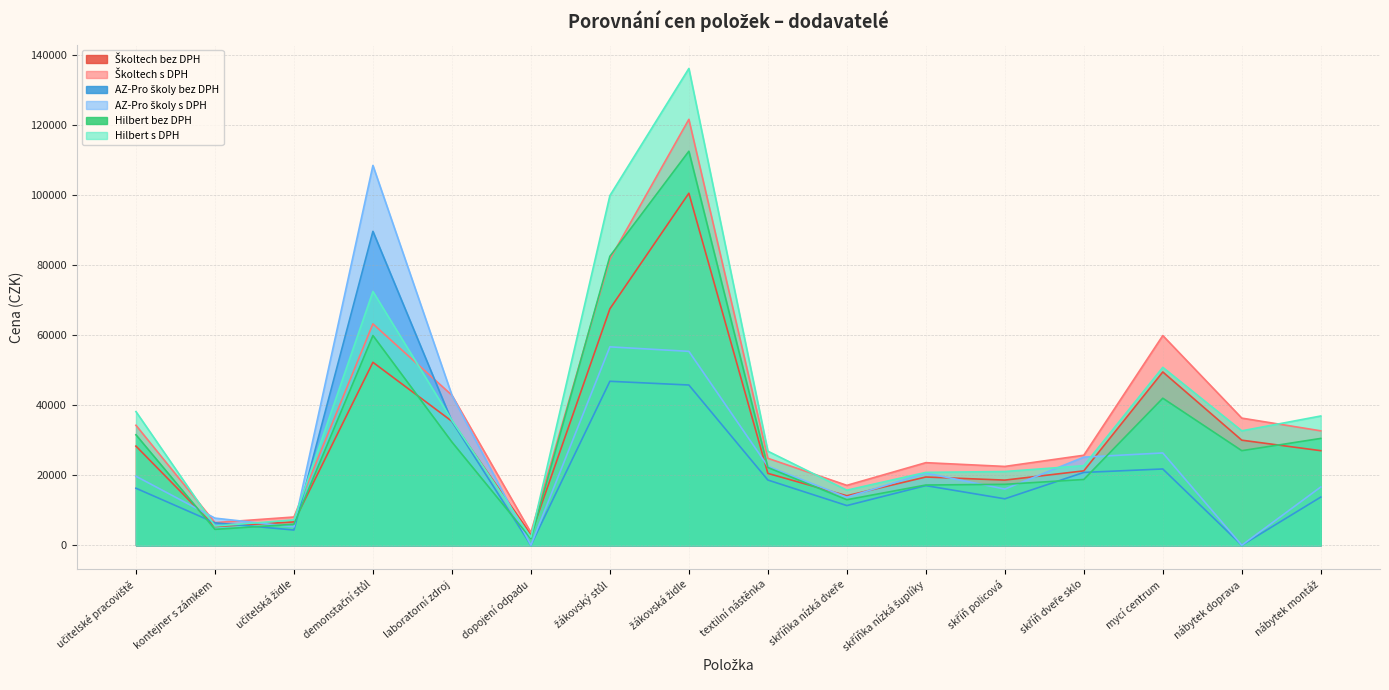

Reading right to left, list all the values displayed in this chart.

Školtech bez DPH: nábytek montáž=27000.0	nábytek doprava=30000.0	mycí centrum=49476.0	skříň dveře sklo=21240.0	skříň policová=18600.0	skříňka nízká šuplíky=19488.0	skříňka nízká dveře=14136.0	textilní nástěnka=20520.0	žákovská židle=100500.0	žákovský stůl=67500.0	dopojení odpadu=3000.0	laboratorní zdroj=35400.0	demonstační stůl=52236.0	učitelská židle=6666.0	kontejner s zámkem=5340.0	učitelské pracoviště=28308.0
Školtech s DPH: nábytek montáž=32670.0	nábytek doprava=36300.0	mycí centrum=59866.0	skříň dveře sklo=25700.4	skříň policová=22506.0	skříňka nízká šuplíky=23580.5	skříňka nízká dveře=17104.6	textilní nástěnka=24829.2	žákovská židle=121605.0	žákovský stůl=81675.0	dopojení odpadu=3630.0	laboratorní zdroj=42834.0	demonstační stůl=63205.6	učitelská židle=8065.9	kontejner s zámkem=6461.4	učitelské pracoviště=34252.7
AZ-Pro školy bez DPH: nábytek montáž=13750.0	nábytek doprava=0.0	mycí centrum=21780.0	skříň dveře sklo=20790.0	skříň policová=13258.0	skříňka nízká šuplíky=17028.0	skříňka nízká dveře=11330.0	textilní nástěnka=18624.0	žákovská židle=45750.0	žákovský stůl=46815.0	dopojení odpadu=0.0	laboratorní zdroj=35400.0	demonstační stůl=89619.0	učitelská židle=4345.0	kontejner s zámkem=6402.0	učitelské pracoviště=16280.0
AZ-Pro školy s DPH: nábytek montáž=16637.5	nábytek doprava=0.0	mycí centrum=26353.8	skříň dveře sklo=25155.9	skříň policová=16042.2	skříňka nízká šuplíky=20603.9	skříňka nízká dveře=13709.3	textilní nástěnka=22535.0	žákovská židle=55357.5	žákovský stůl=56646.2	dopojení odpadu=0.0	laboratorní zdroj=42834.0	demonstační stůl=108439.0	učitelská židle=5257.4	kontejner s zámkem=7746.4	učitelské pracoviště=19698.8
Hilbert bez DPH: nábytek montáž=30500.0	nábytek doprava=27000.0	mycí centrum=41978.0	skříň dveře sklo=18780.0	skříň policová=17396.0	skříňka nízká šuplíky=17196.0	skříňka nízká dveře=12996.0	textilní nástěnka=22194.0	žákovská židle=112500.0	žákovský stůl=82500.0	dopojení odpadu=1900.0	laboratorní zdroj=29478.0	demonstační stůl=59879.0	učitelská židle=5987.0	kontejner s zámkem=4536.0	učitelské pracoviště=31535.0
Hilbert s DPH: nábytek montáž=36905.0	nábytek doprava=32670.0	mycí centrum=50793.4	skříň dveře sklo=22723.8	skříň policová=21049.2	skříňka nízká šuplíky=20807.2	skříňka nízká dveře=15725.2	textilní nástěnka=26854.7	žákovská židle=136125.0	žákovský stůl=99825.0	dopojení odpadu=2299.0	laboratorní zdroj=35668.4	demonstační stůl=72453.6	učitelská židle=7244.3	kontejner s zámkem=5488.6	učitelské pracoviště=38157.3